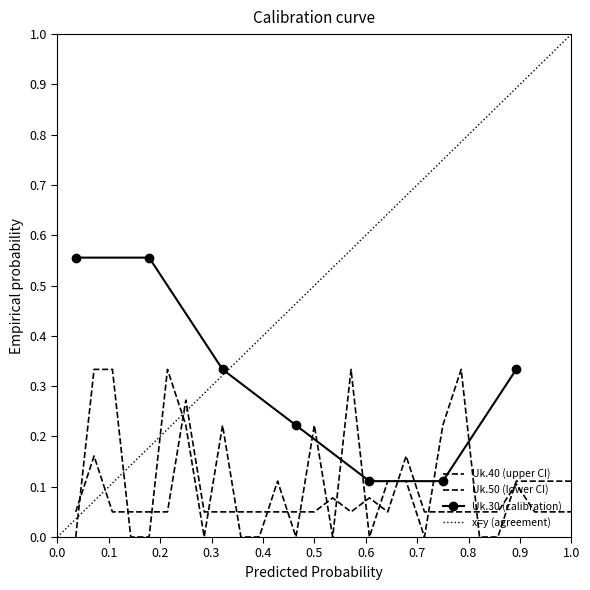

Count the number of categories in the chart.

28